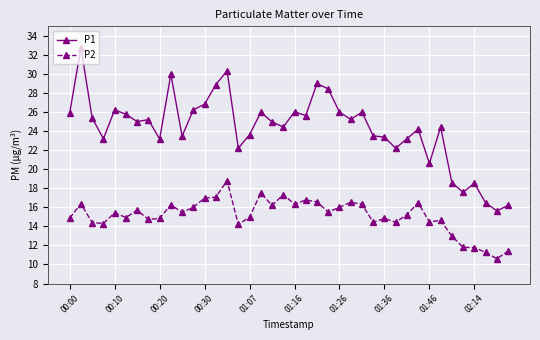

True or false: P1 and P2 intersect in this chart.

False